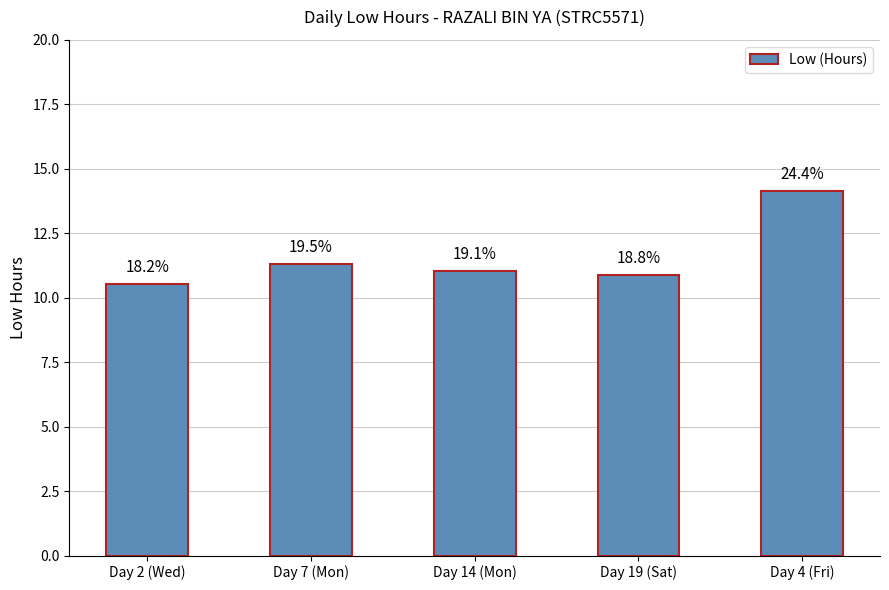

Which category has the lowest value across all series?

Day 2 (Wed)